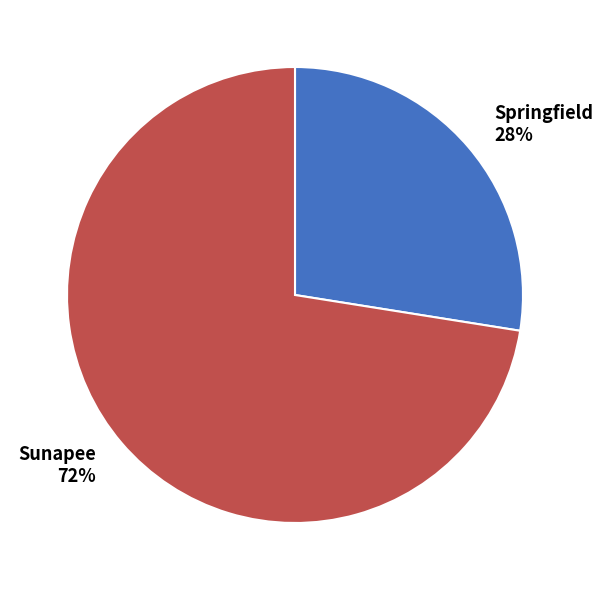

To the nearest percent, what is the average slice percentage?

50%